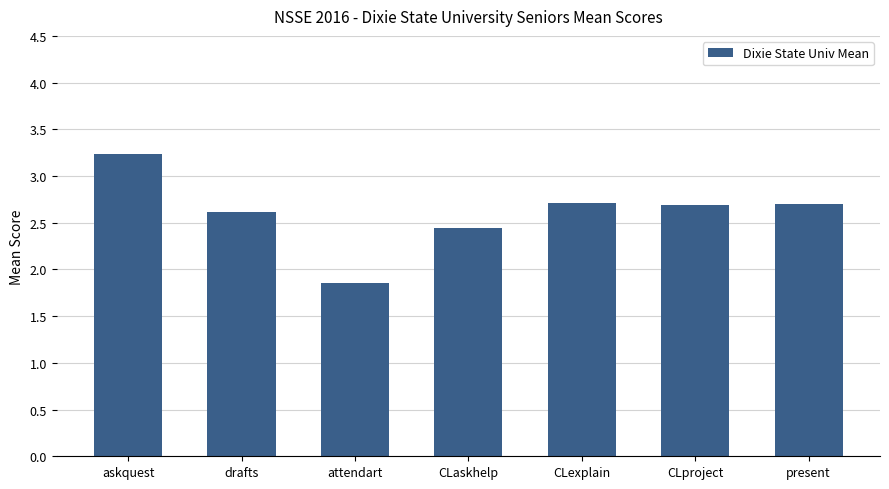

What is the sum of all values?

18.3